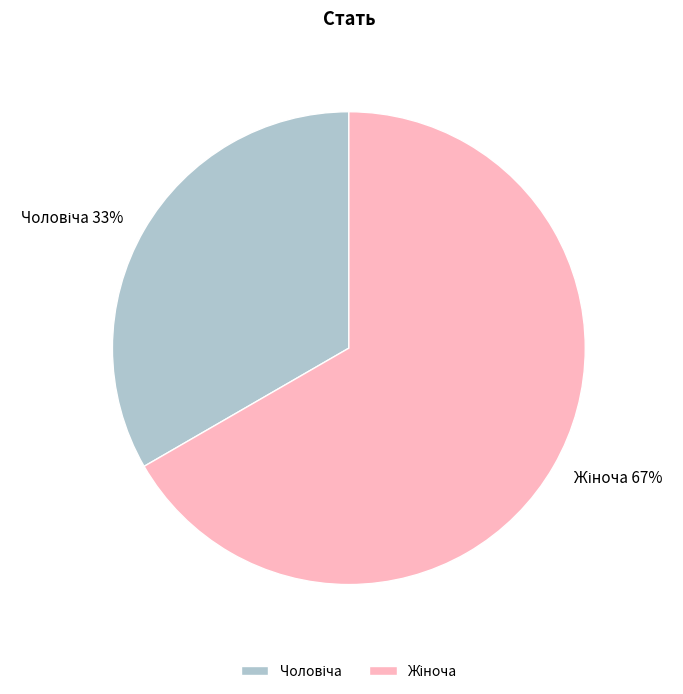

To the nearest percent, what is the average slice percentage?

50%